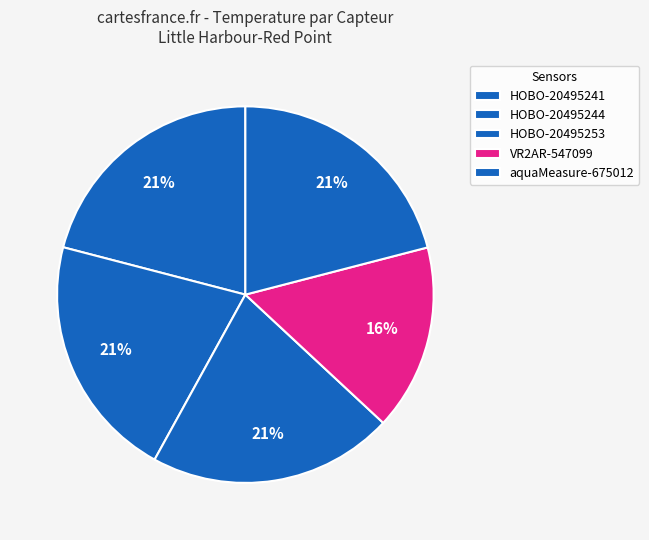

How many slices are in this pie chart?

5